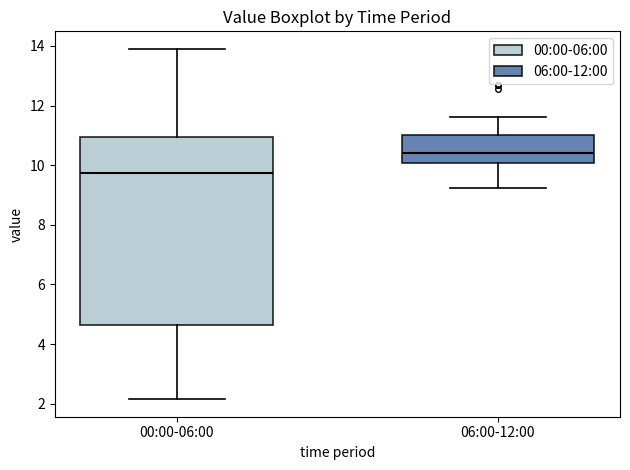

Comparing the boxes themselves (not the whiskers), which one is the tallest?

00:00-06:00